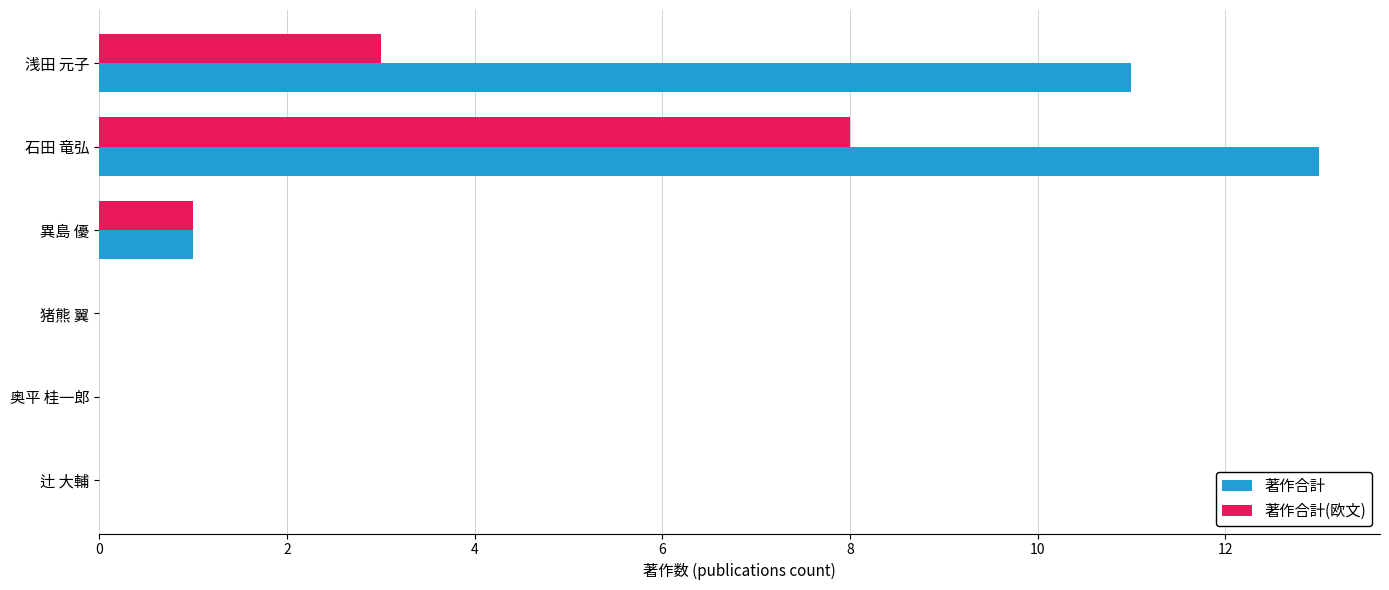

Between 石田 竜弘 and 異島 優, which series saw the biggest shift?

著作合計